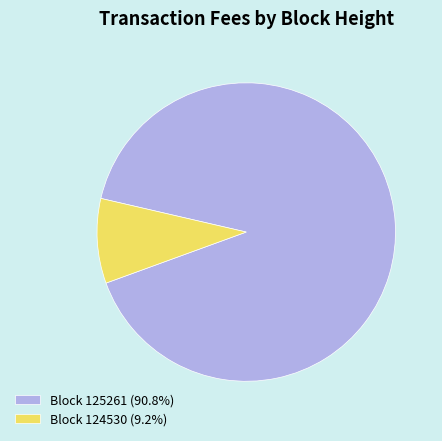

Is there any slice that represents more than half of the pie?

Yes